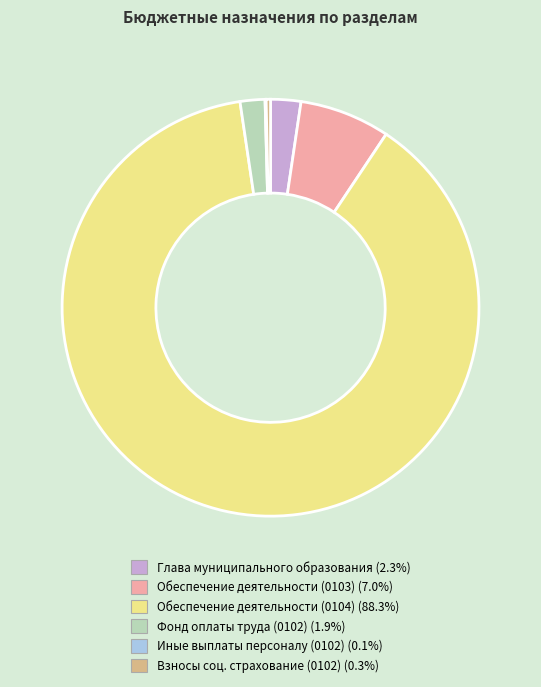

Does any single category account for the majority?

Yes